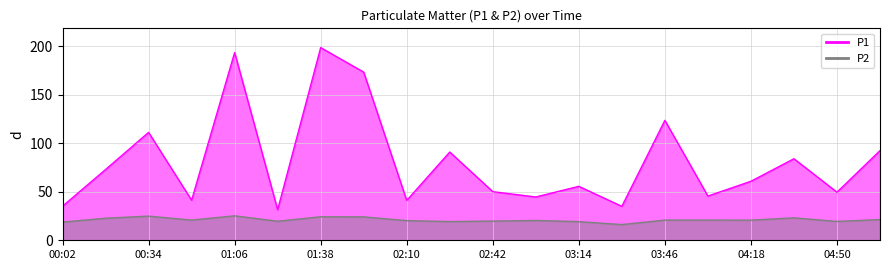

At which label is P2 closest to 20?

02:42